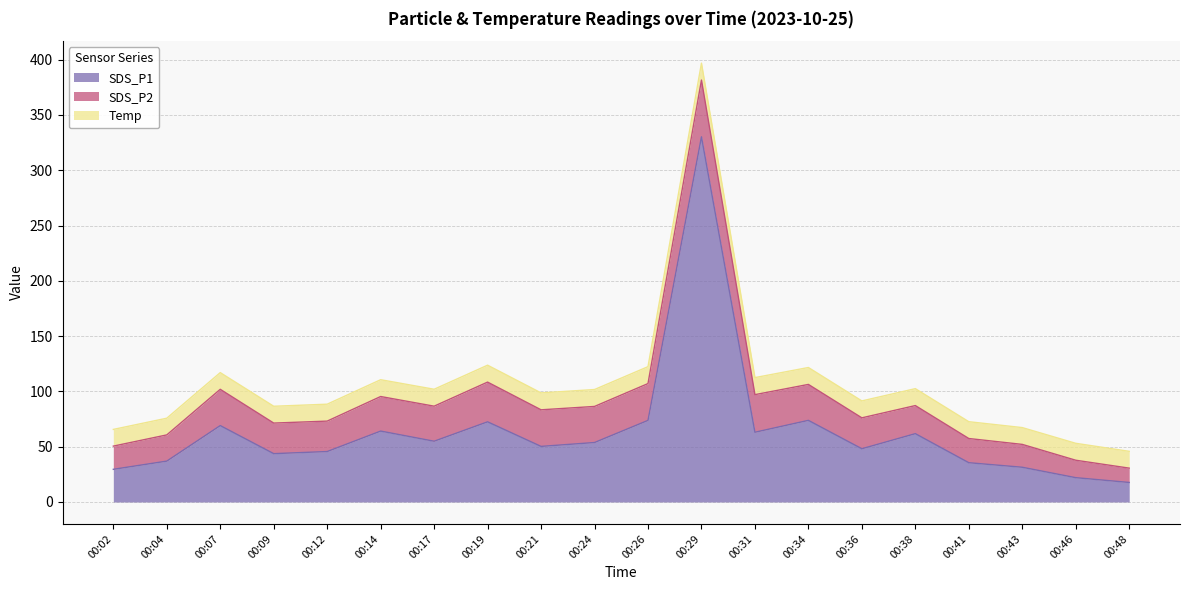

What value does the Temp series have at 00:36?

15.3